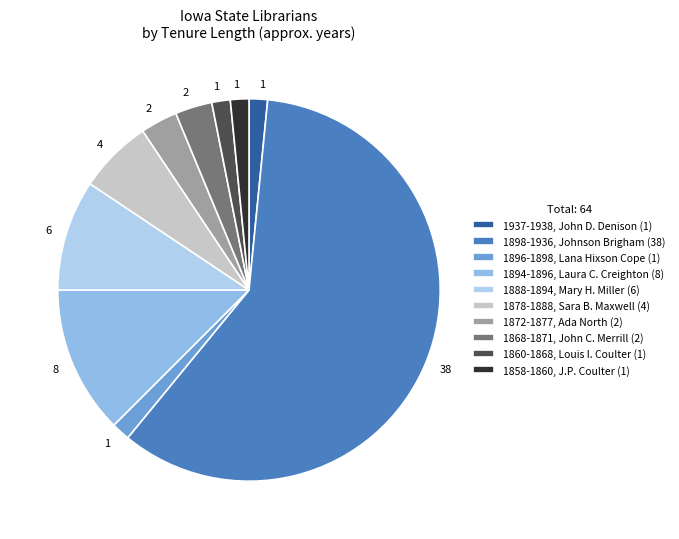

Which slice represents more than half of the pie?

1898-1936, Johnson Brigham (38)